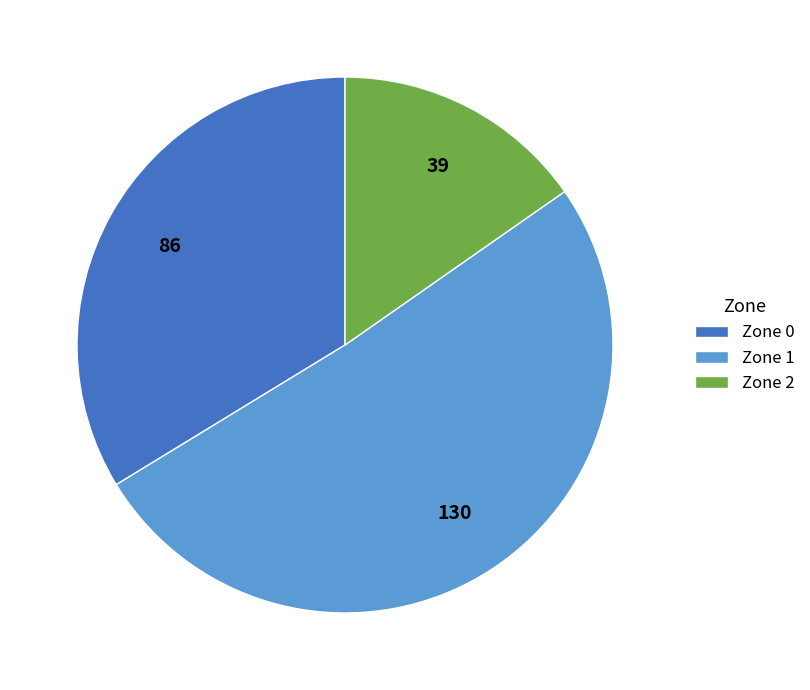

Combined, do Zone 2 and Zone 1 account for over 50%?

Yes